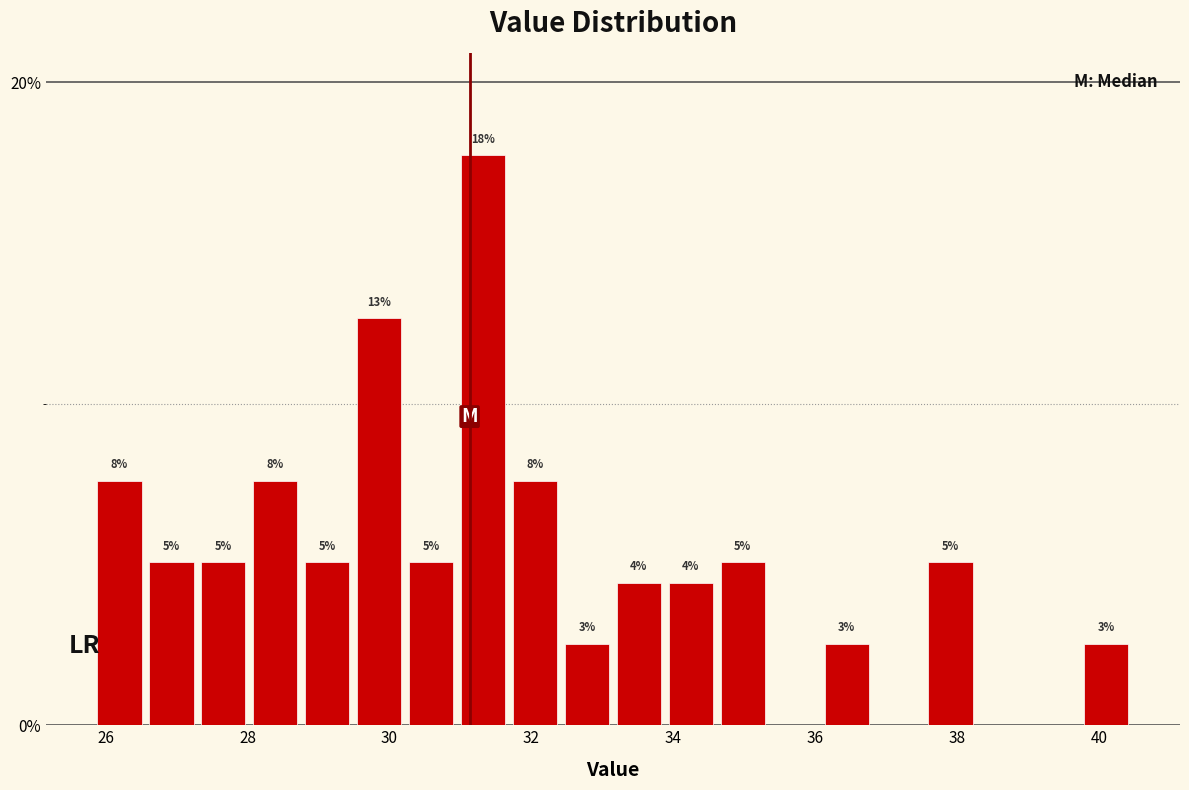

Read against the x-axis, roughly where is the centre of the tallest bar?

31.4